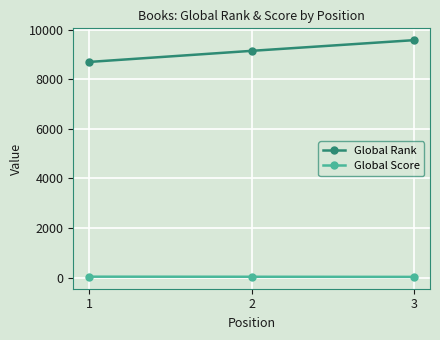

What is the maximum value shown in the chart?

9582